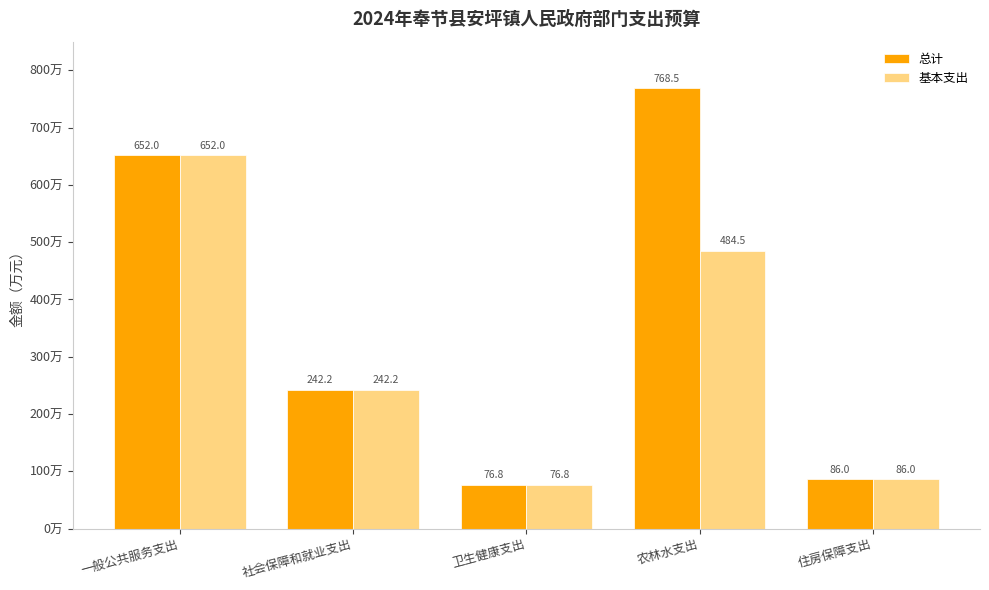

What is the value of the 总计 bar at the 1st from the left?

652.0